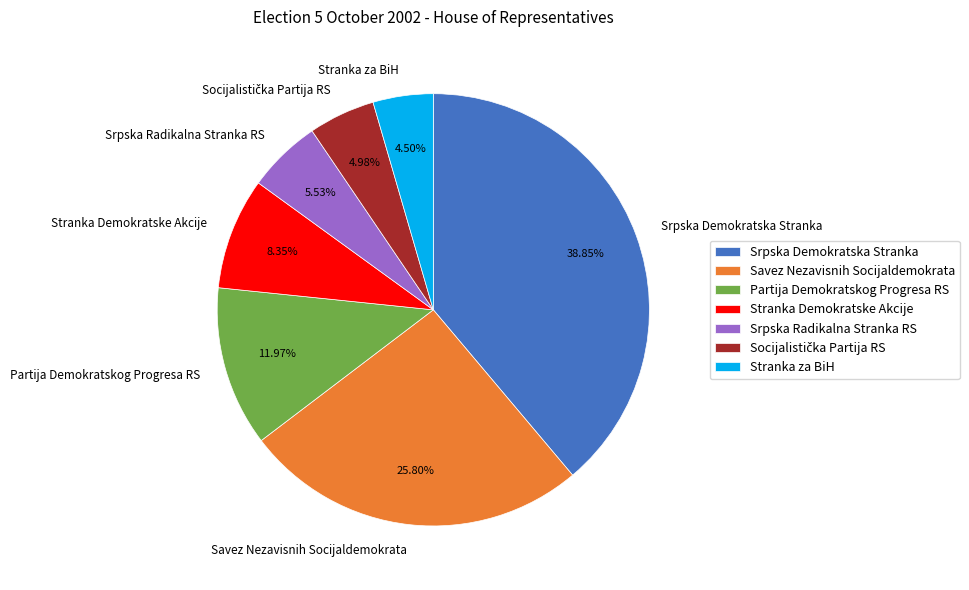

Count the number of slices in the pie.

7